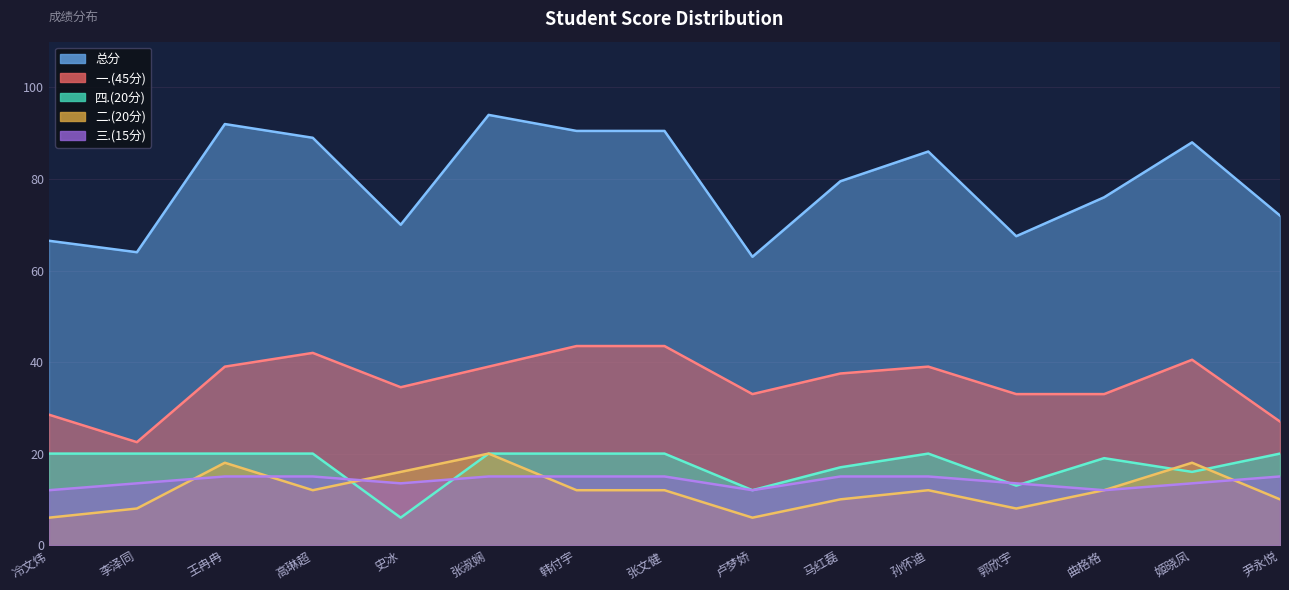

How many lines are shown in the chart?

5